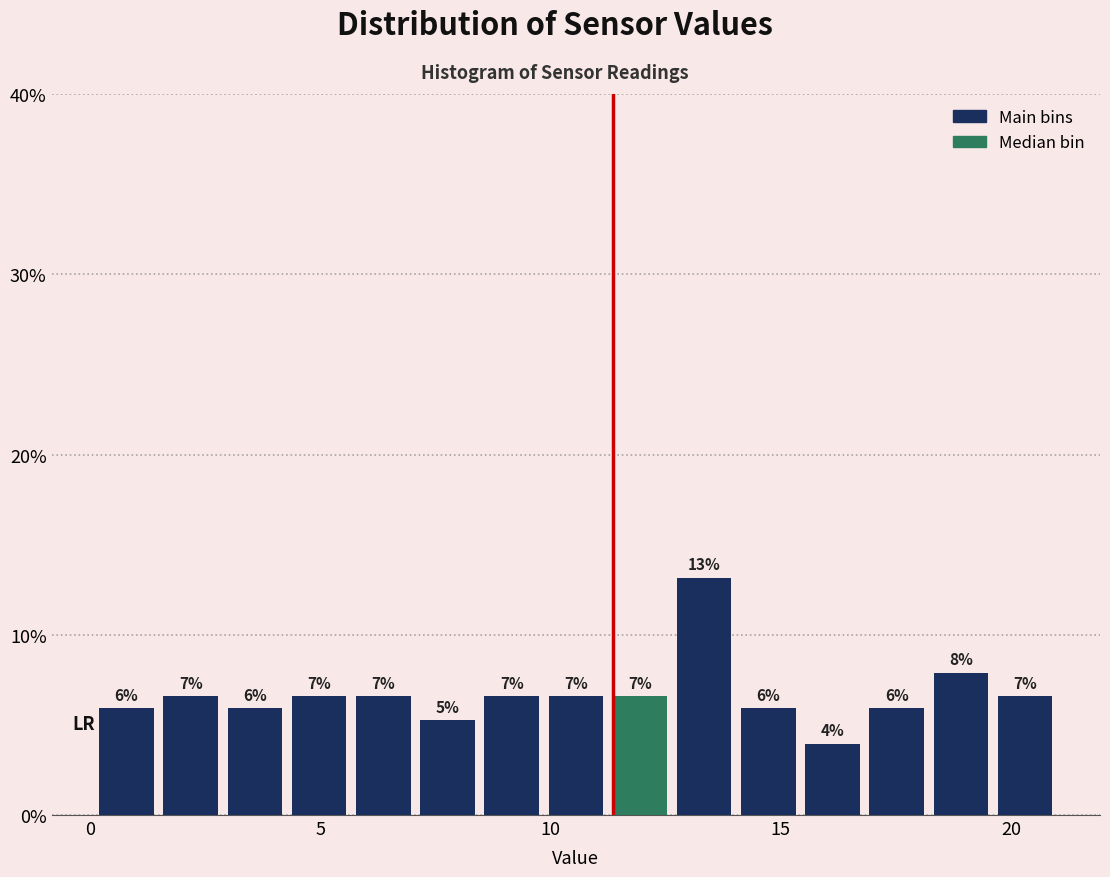

Read against the x-axis, roughly where is the centre of the tallest bar?

13.5